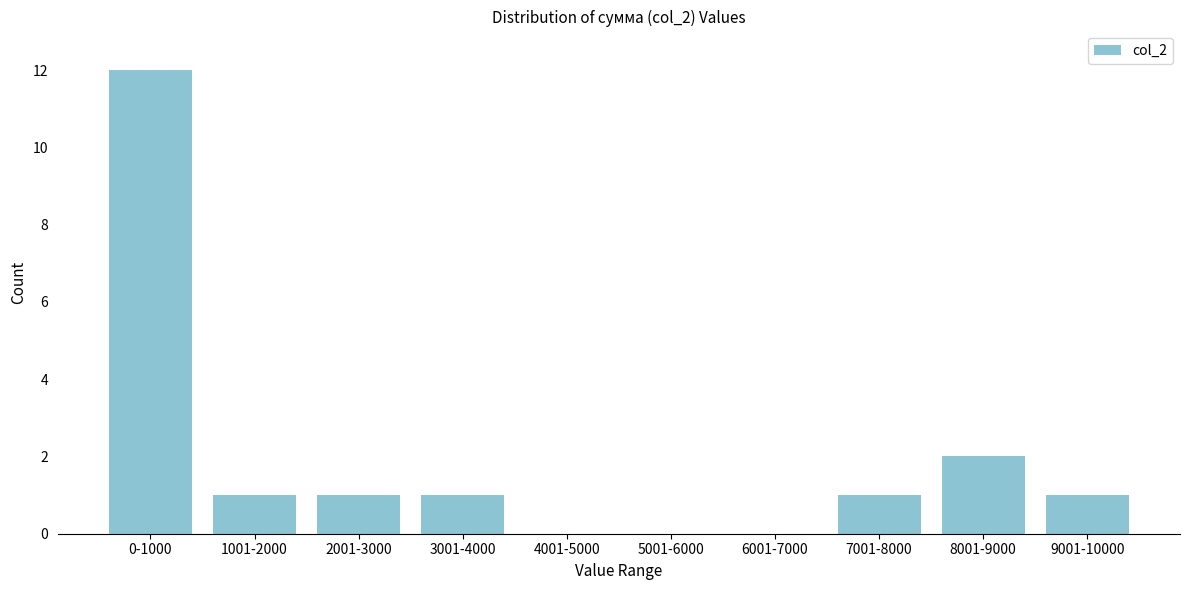

Reading right to left, extract all data points from this chart.

9001-10000=1	8001-9000=2	7001-8000=1	6001-7000=0	5001-6000=0	4001-5000=0	3001-4000=1	2001-3000=1	1001-2000=1	0-1000=12